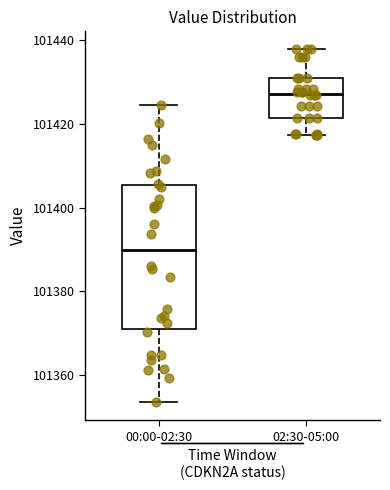

Reading left to right, read every box against the y-axis: the position of its median line, the range the box covers, and the ends of its whiskers. The values are not printed on the chart, so give them approximately, as read against the axis.

00:00-02:30: median 101390, box 101370 to 101406, whiskers 101354 to 101424
02:30-05:00: median 101428, box 101422 to 101430, whiskers 101418 to 101438